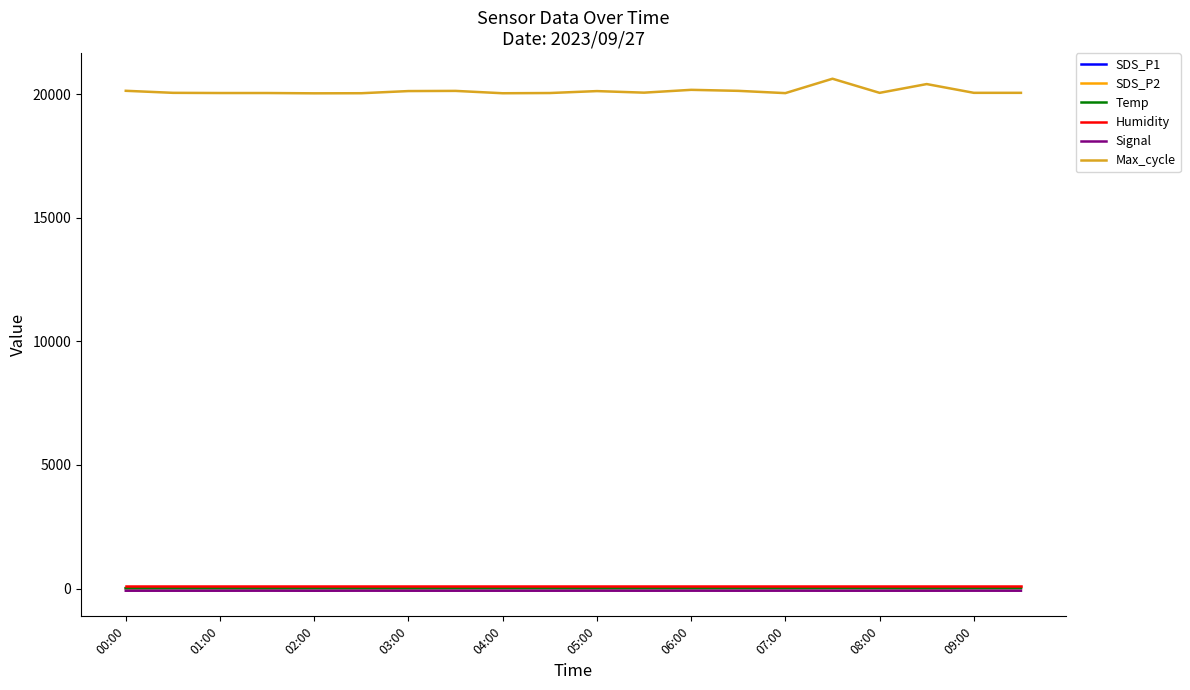

Which series has the largest total across all categories?

Max_cycle